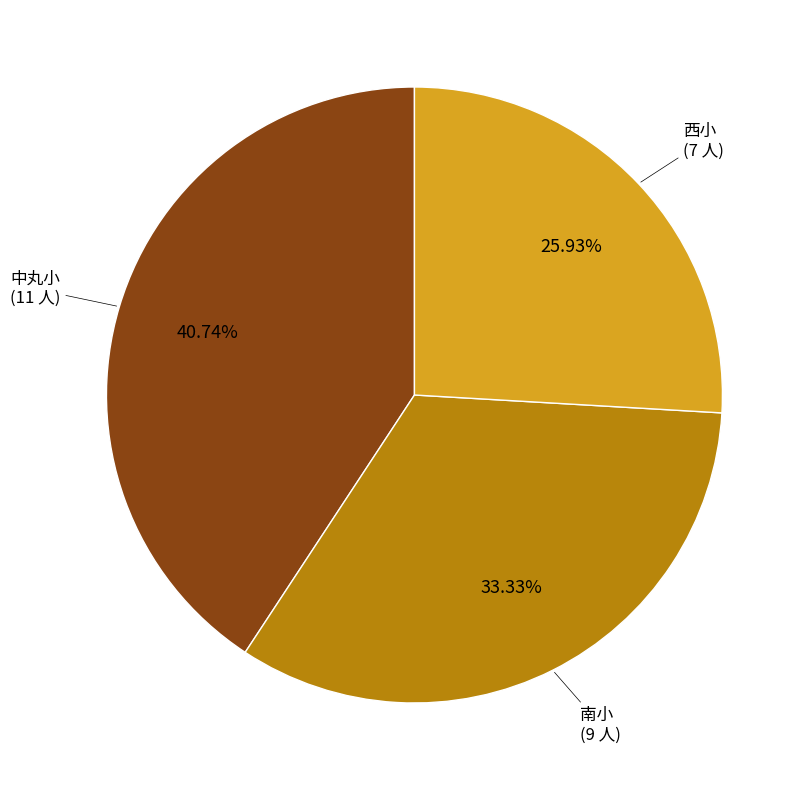

Is there a majority slice in this chart?

No